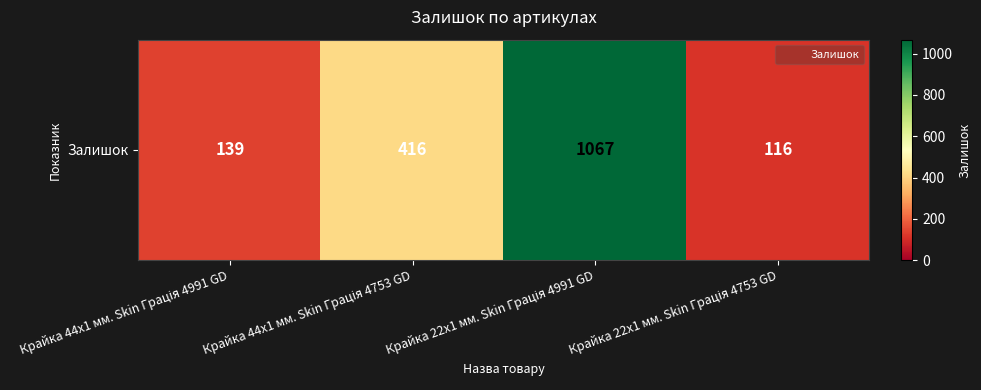

How many data points are less than 416?

2